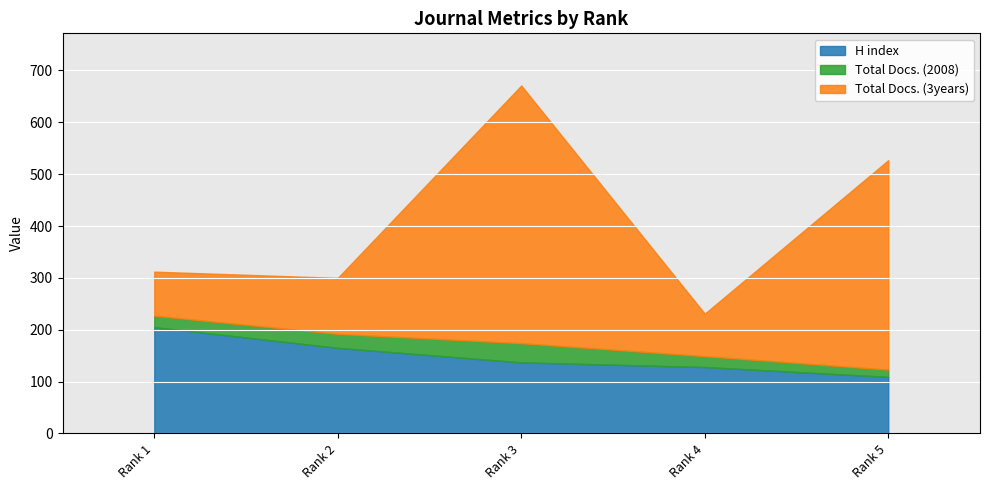

The value of Total Docs. (3years) at Rank 2 is 60. True or false?

False